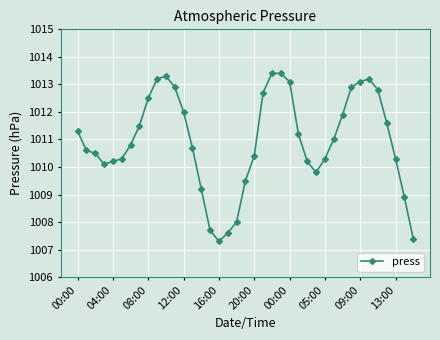

True or false: there are more than 0 points higher than both neighbors.

True